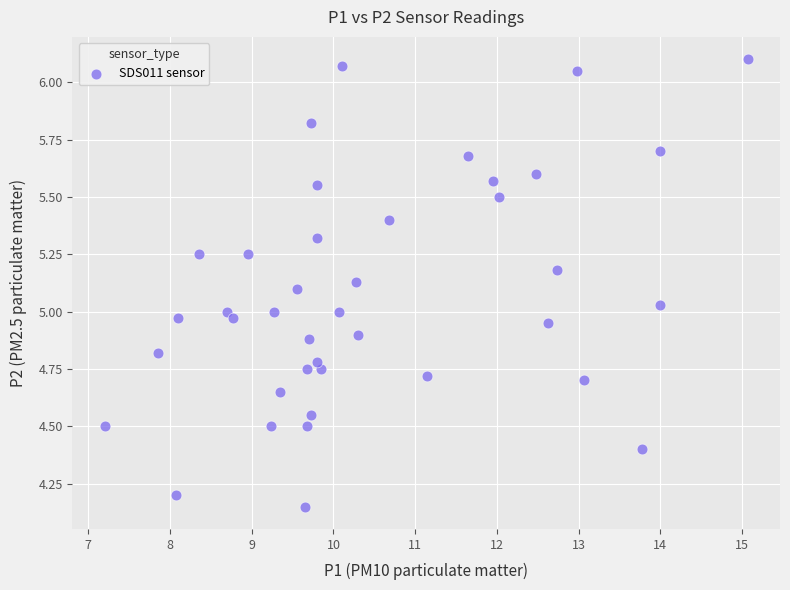

What is the range of X values (max minus min)?

7.9